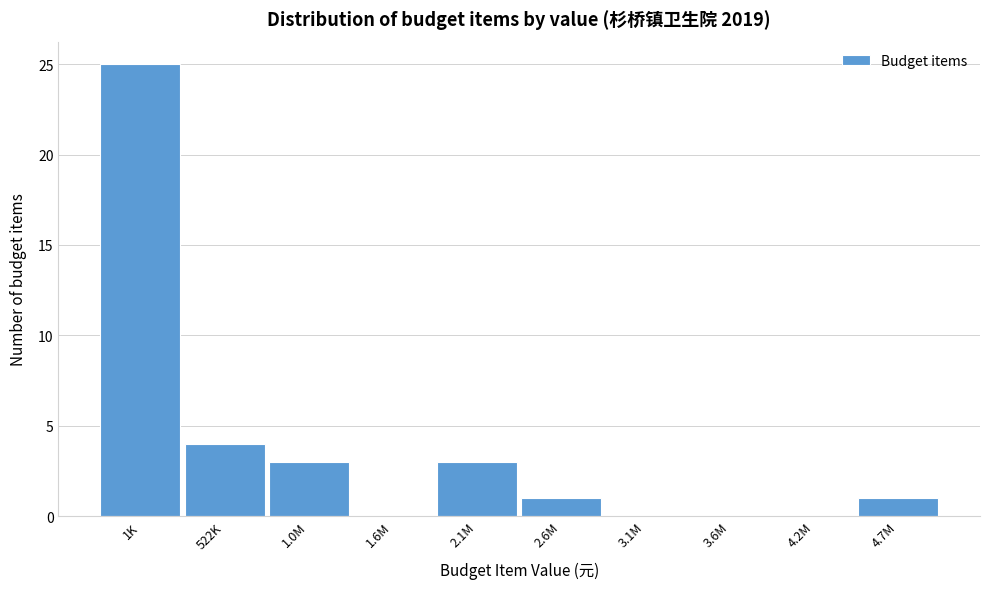

Reading left to right, what are all the values shown in this chart?

1K=25	522K=4	1.0M=3	1.6M=0	2.1M=3	2.6M=1	3.1M=0	3.6M=0	4.2M=0	4.7M=1